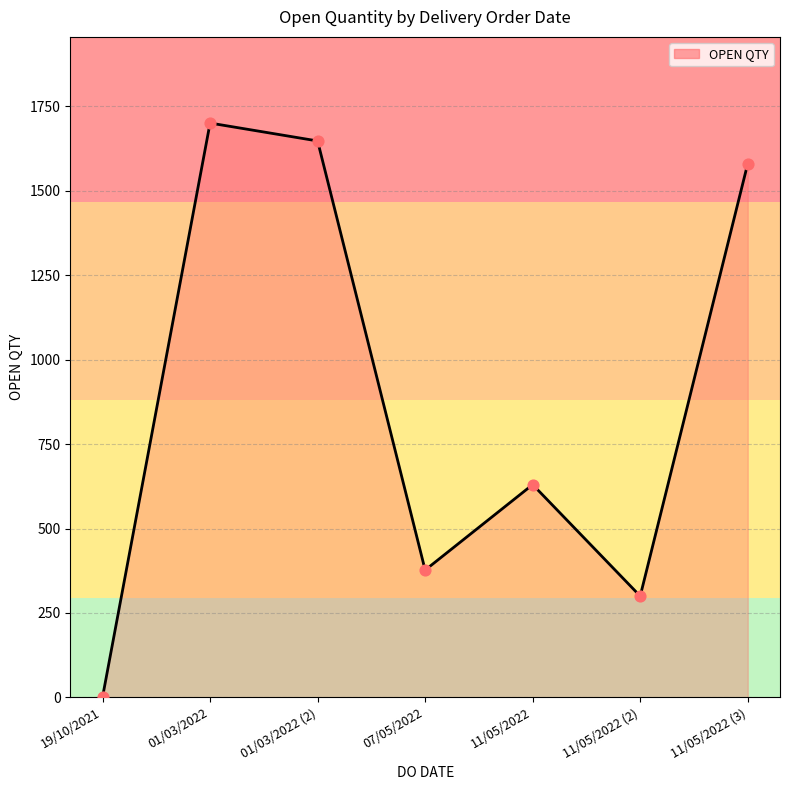

What is the change in value from 01/03/2022 to 01/03/2022 (2)?

-53